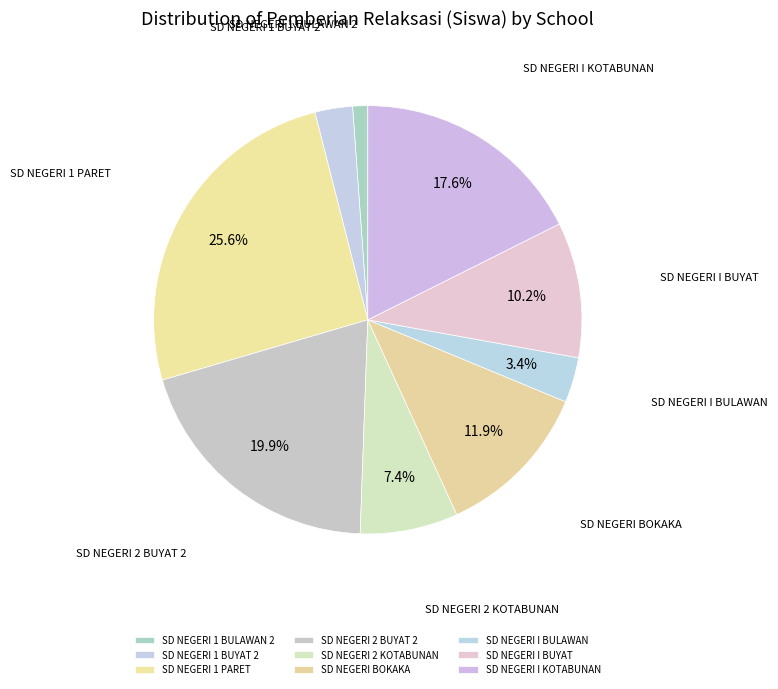

How many segments does this pie chart have?

9